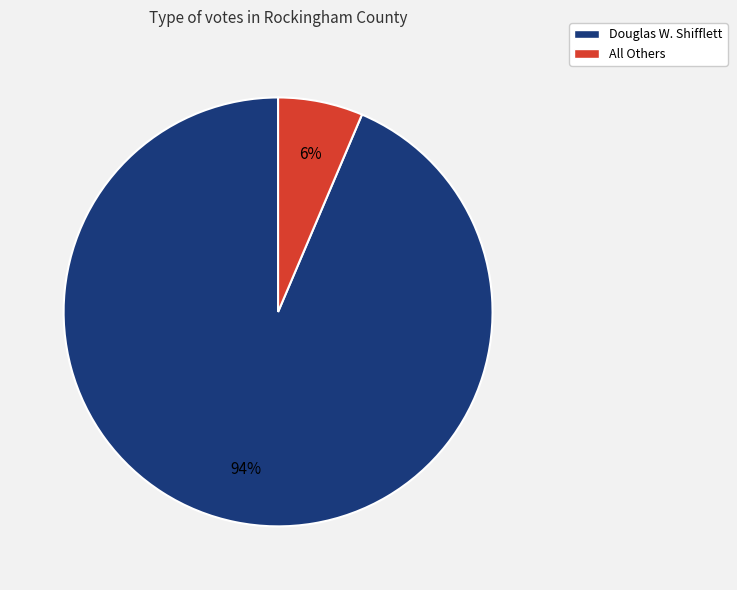

The Douglas W. Shifflett slice represents 99% of the pie. True or false?

False